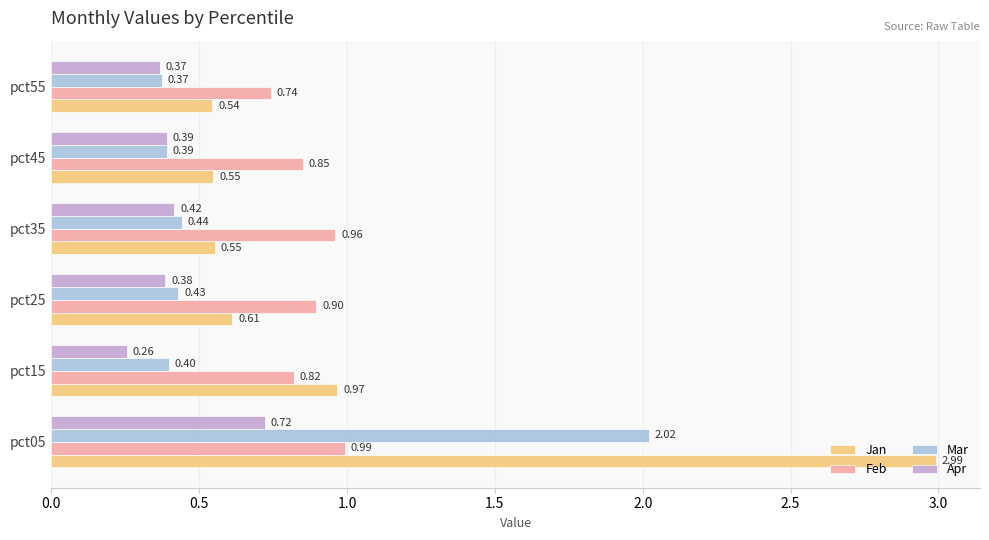

Which series has the largest range (max minus min)?

Jan